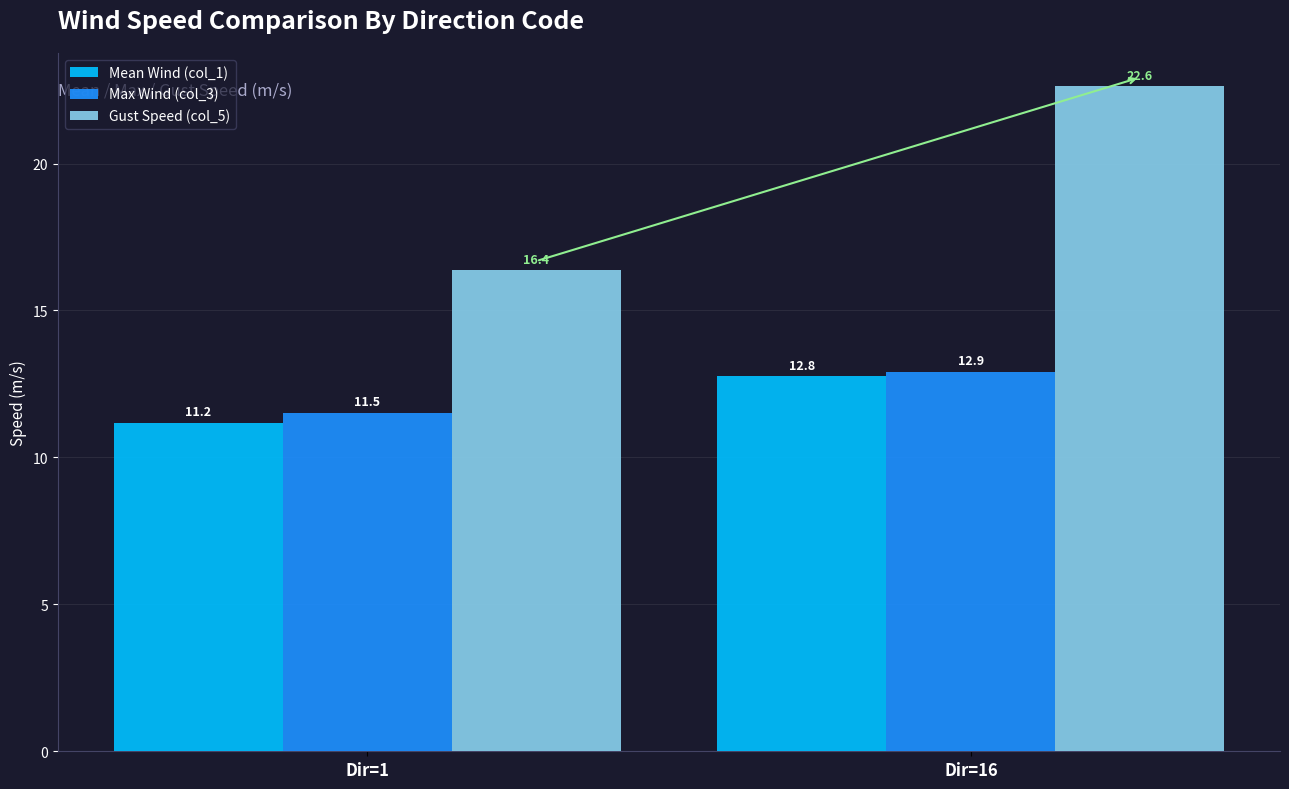

The Max Wind (col_3) series shows 11.5 at Dir=1. True or false?

True